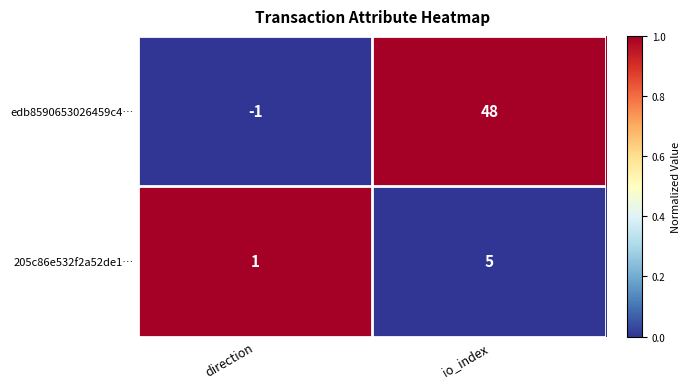

At which category is the sum across all series the highest?

io_index